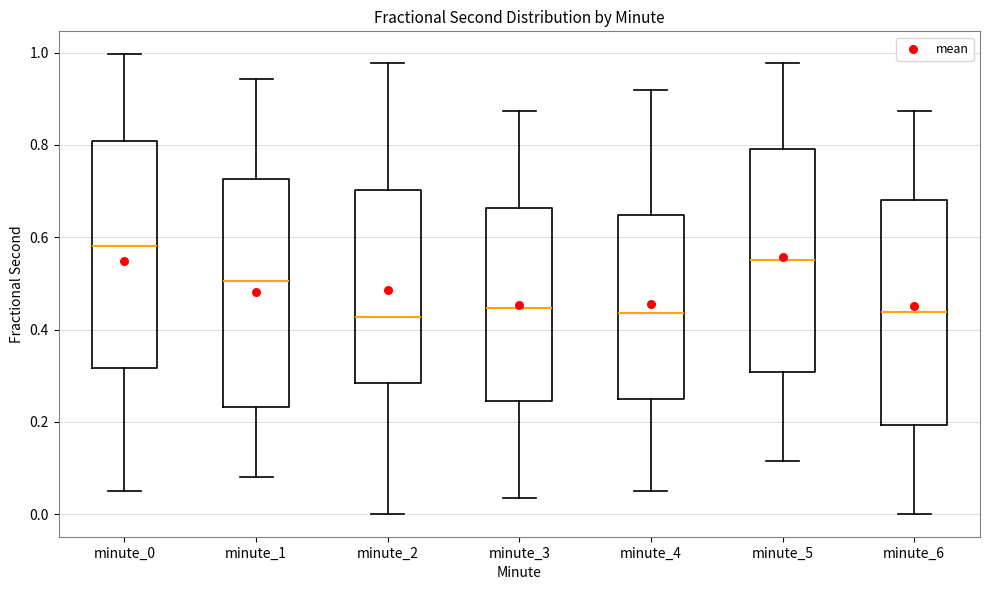

Reading left to right, read every box against the y-axis: the position of its median line, the range the box covers, and the ends of its whiskers. The values are not printed on the chart, so give them approximately, as read against the axis.

minute_0: median 0.58, box 0.32 to 0.80, whiskers 0.06 to 1.00
minute_1: median 0.50, box 0.24 to 0.72, whiskers 0.08 to 0.94
minute_2: median 0.42, box 0.28 to 0.70, whiskers 0.00 to 0.98
minute_3: median 0.44, box 0.24 to 0.66, whiskers 0.04 to 0.88
minute_4: median 0.44, box 0.24 to 0.64, whiskers 0.06 to 0.92
minute_5: median 0.54, box 0.30 to 0.80, whiskers 0.12 to 0.98
minute_6: median 0.44, box 0.20 to 0.68, whiskers 0.00 to 0.88